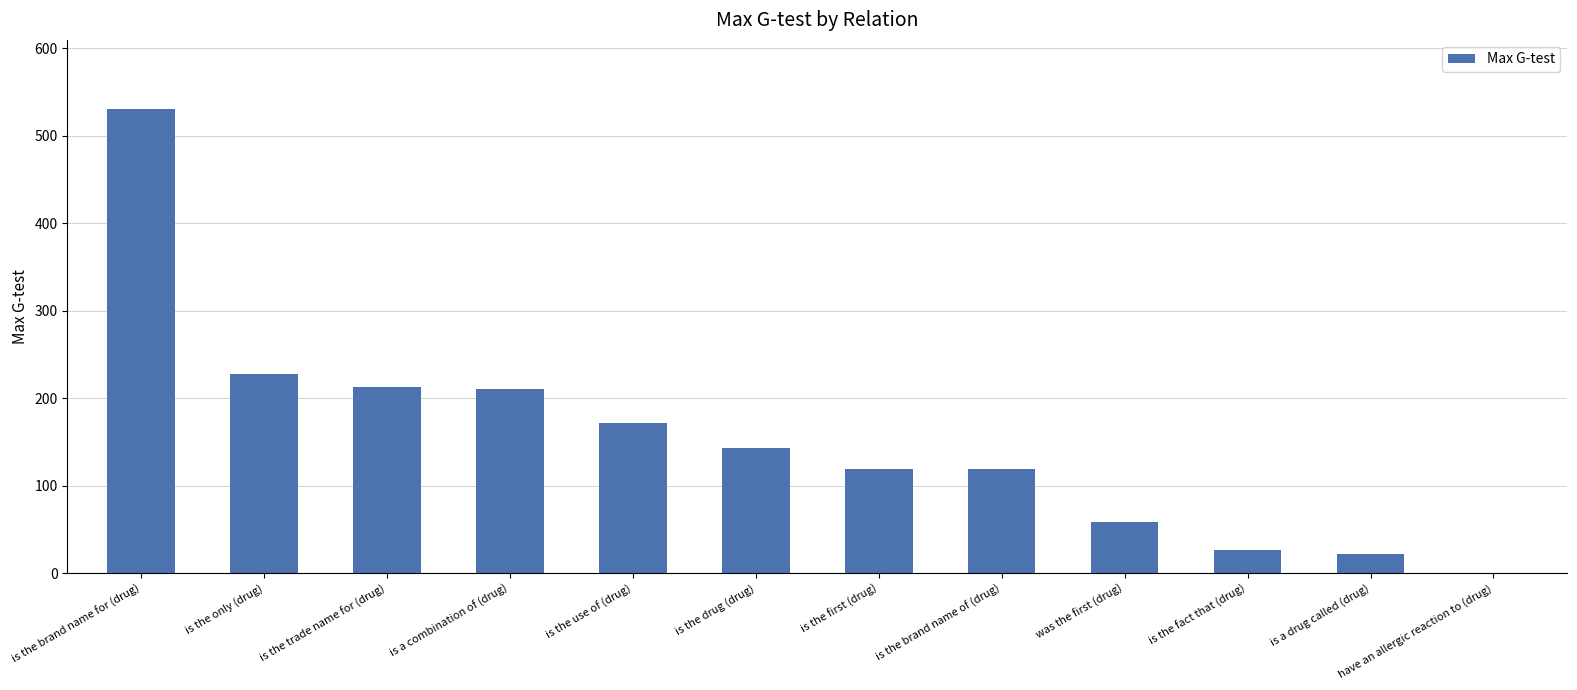

What is the change in value from is a combination of (drug) to is the fact that (drug)?

-183.7